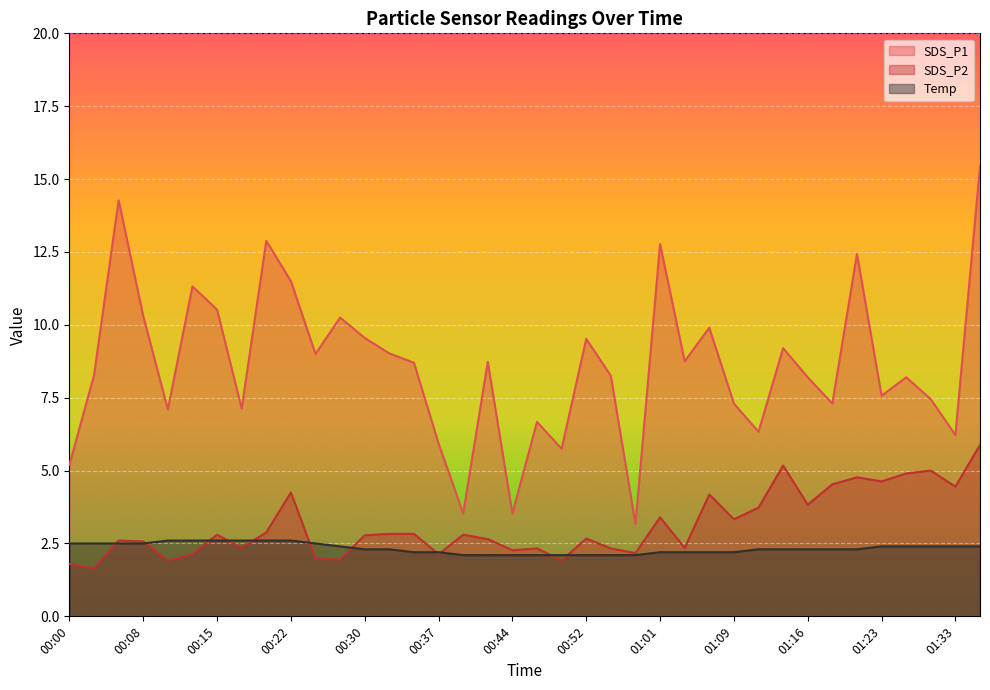

At which label is Temp closest to 2?

00:39